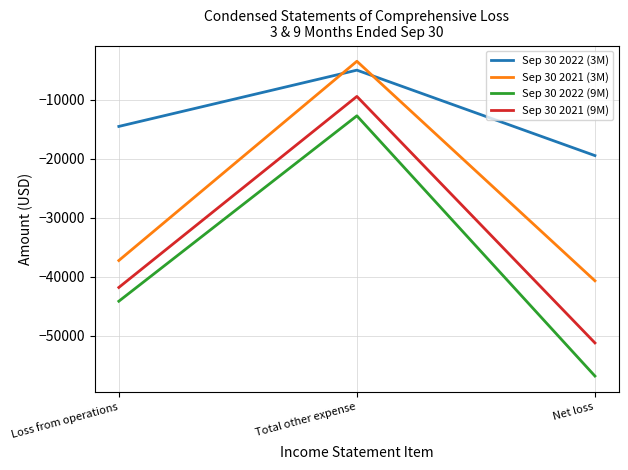

At which category is the sum across all series the highest?

Total other expense